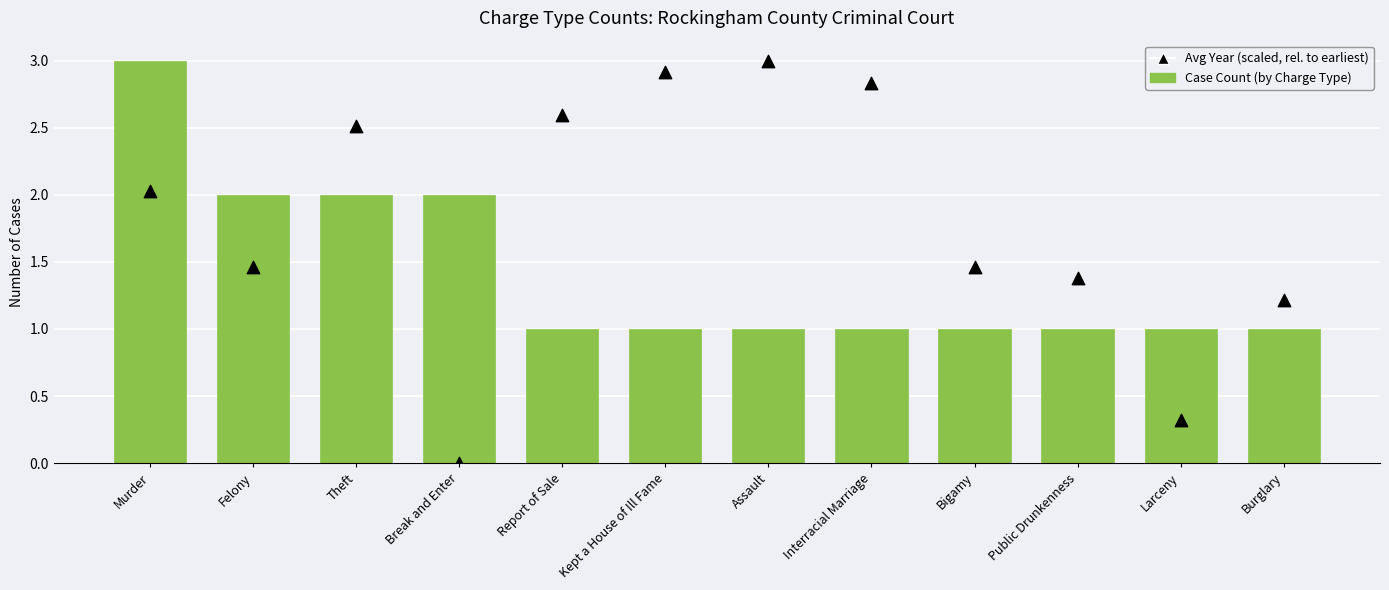

What is the total value across all series at Bigamy?

2.5